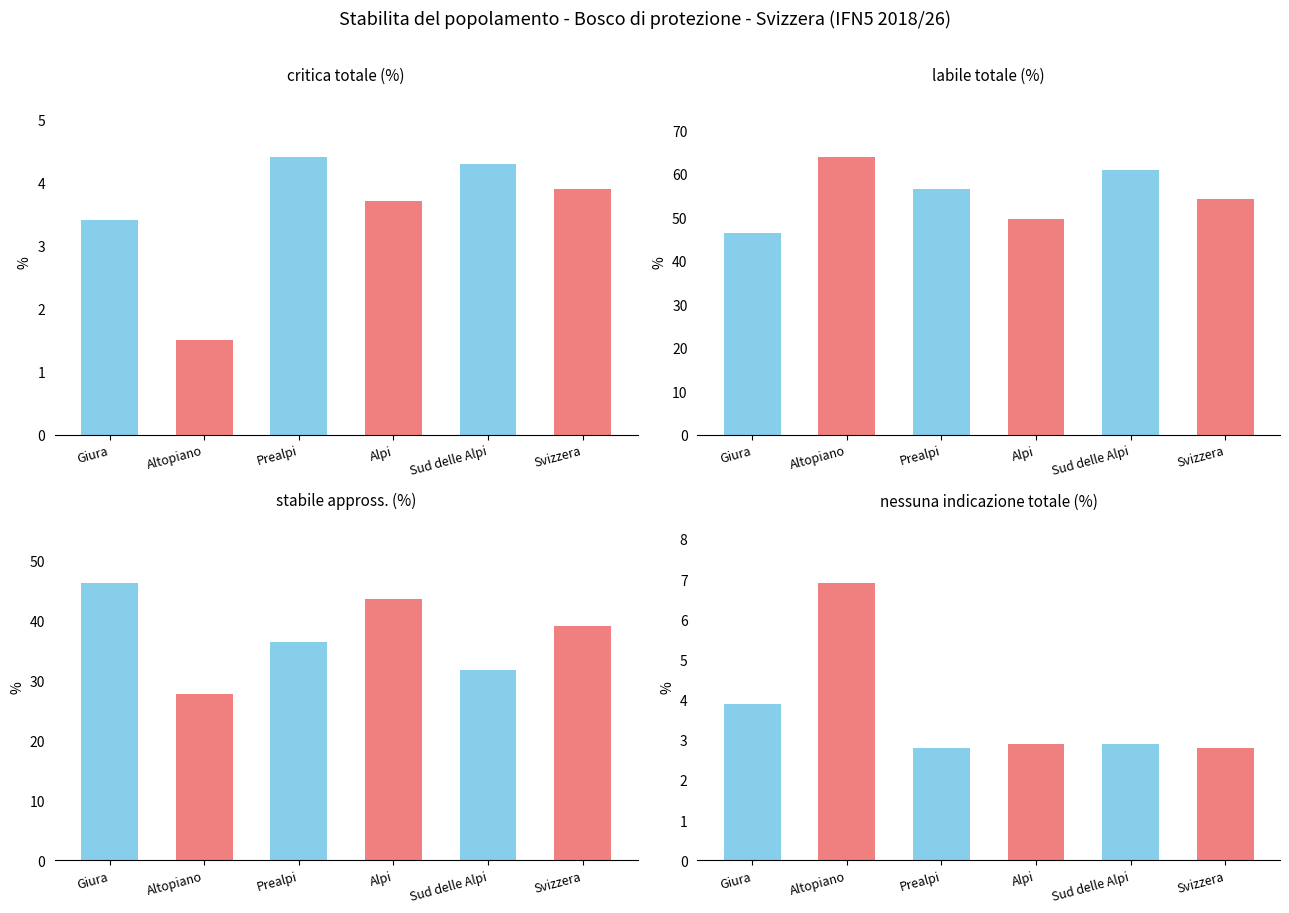

At which label does Altopiano first exceed 63?

labile totale